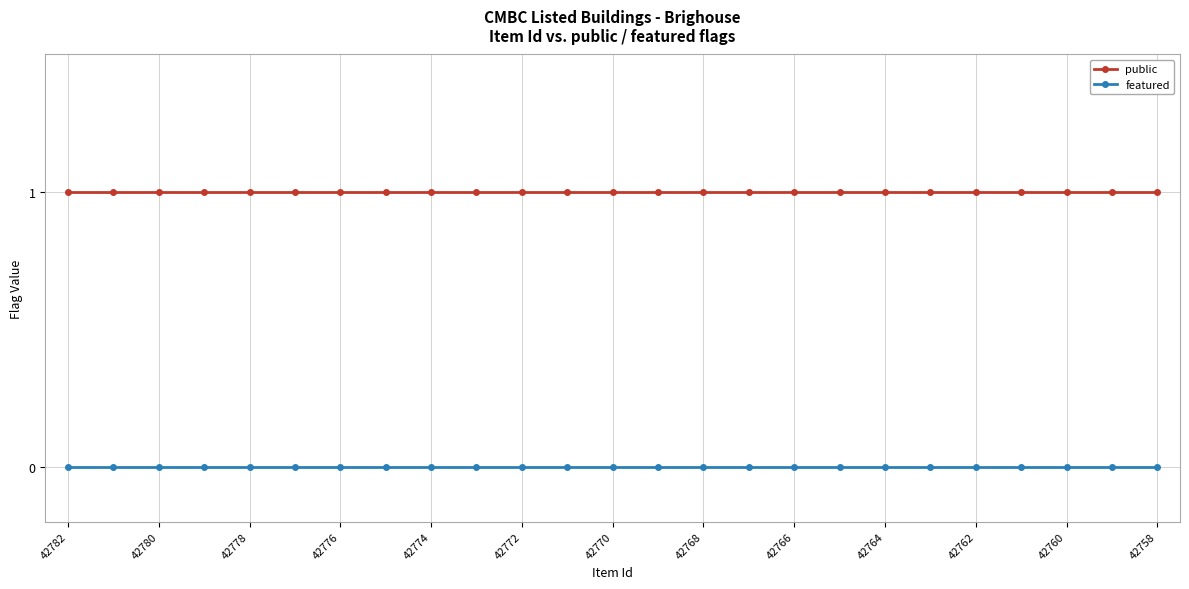

Which series has the largest total across all categories?

public